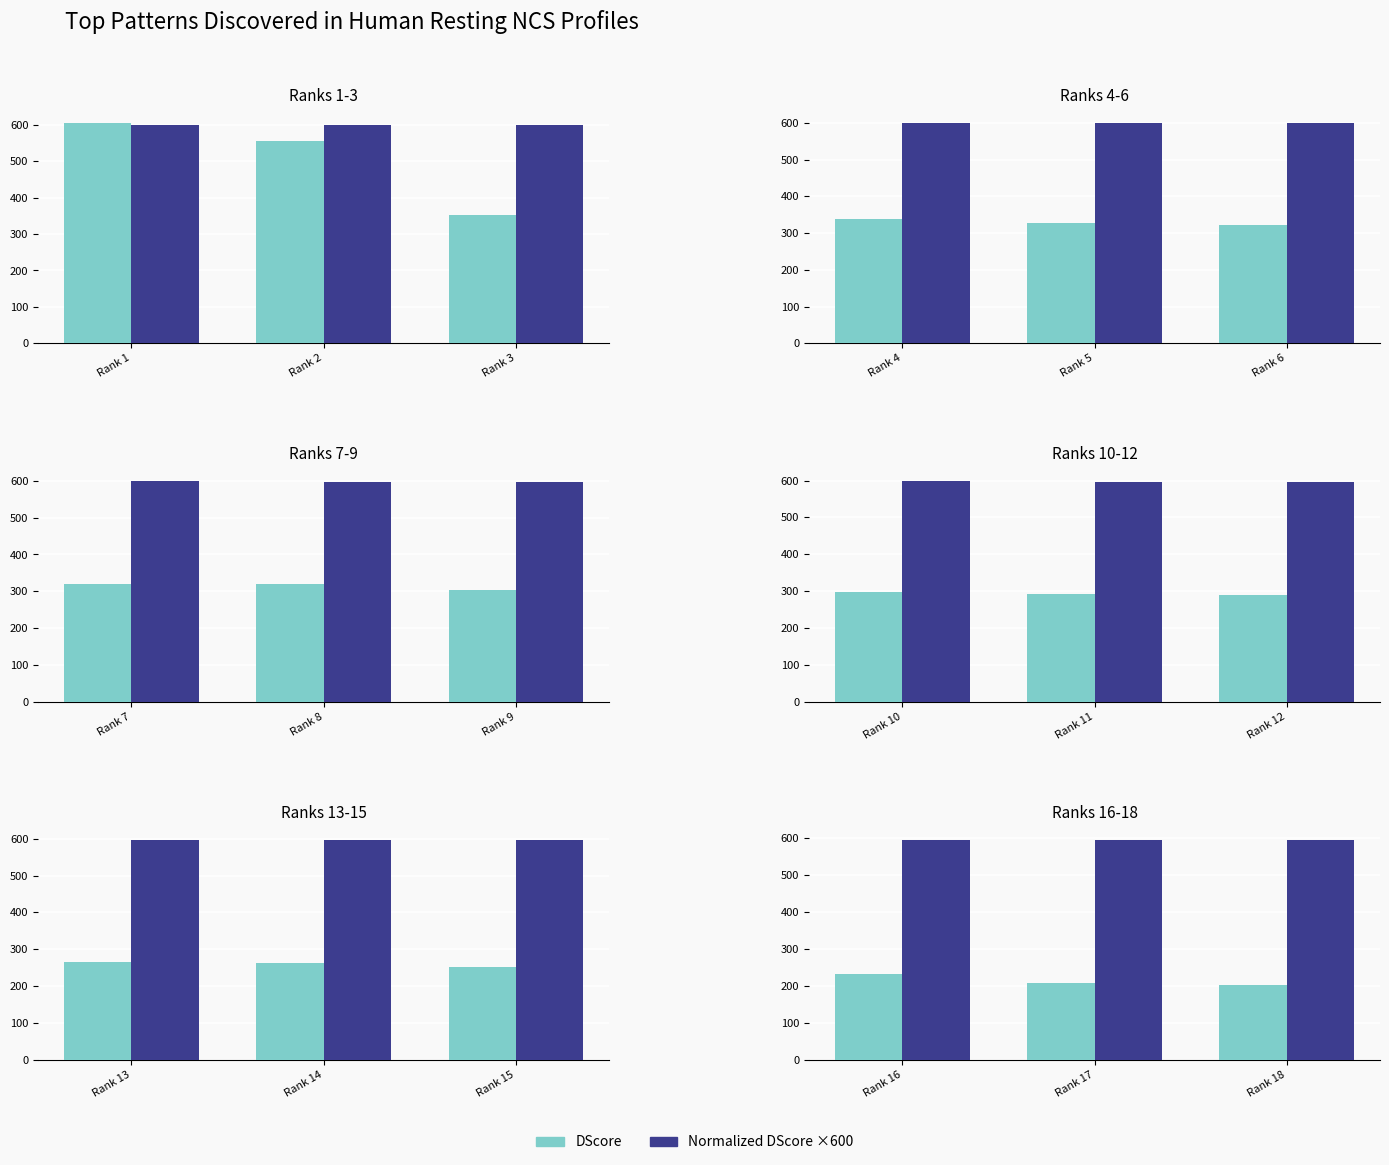

Rank the series by their average value, from highest to lowest.

Norm DScore ×600, DScore